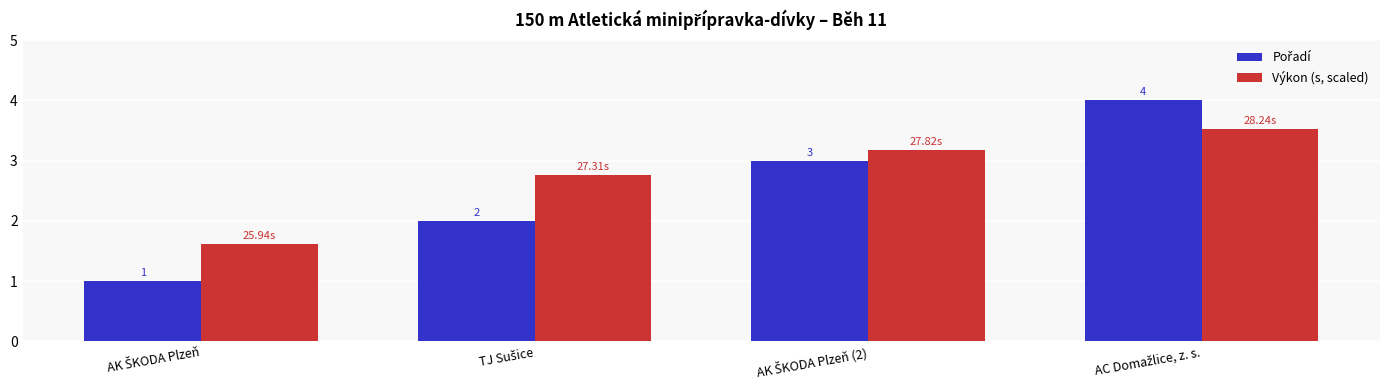

At how many categories does at least one series exceed 2?

3